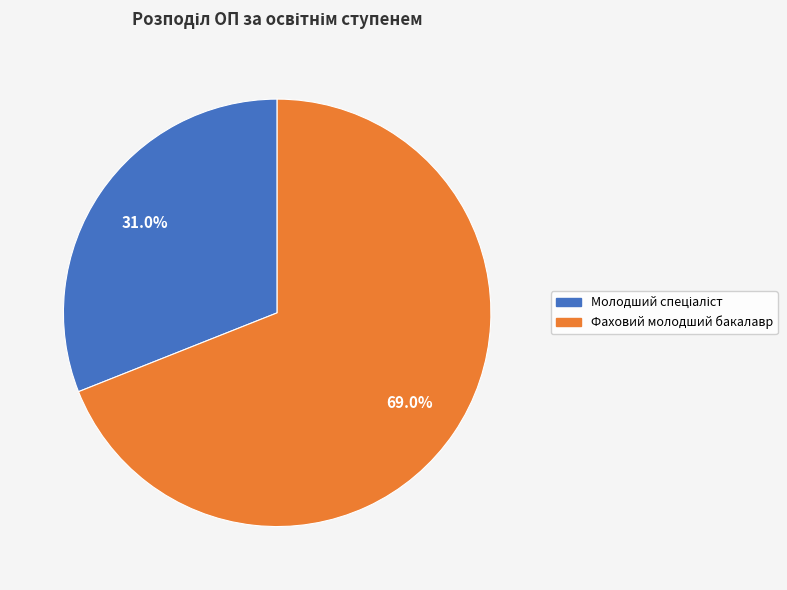

True or false: Фаховий молодший бакалавр accounts for 76% of the total.

False